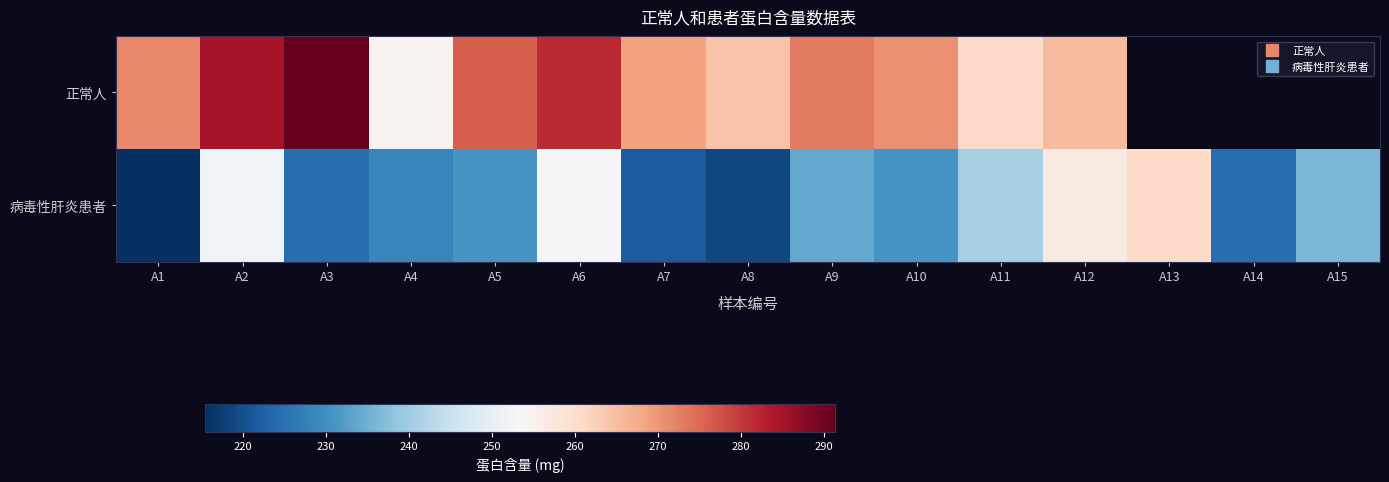

What is the sum of the 正常人 values at A11 and A3?

551.8